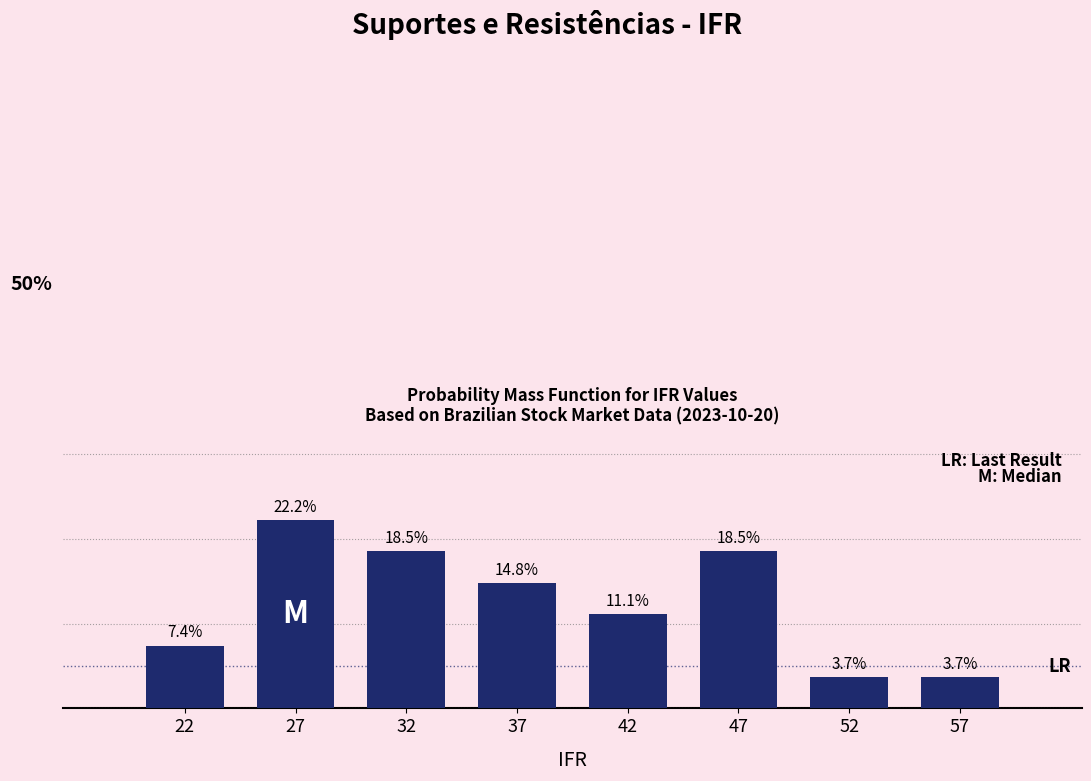

Does the chart contain any negative values?

No